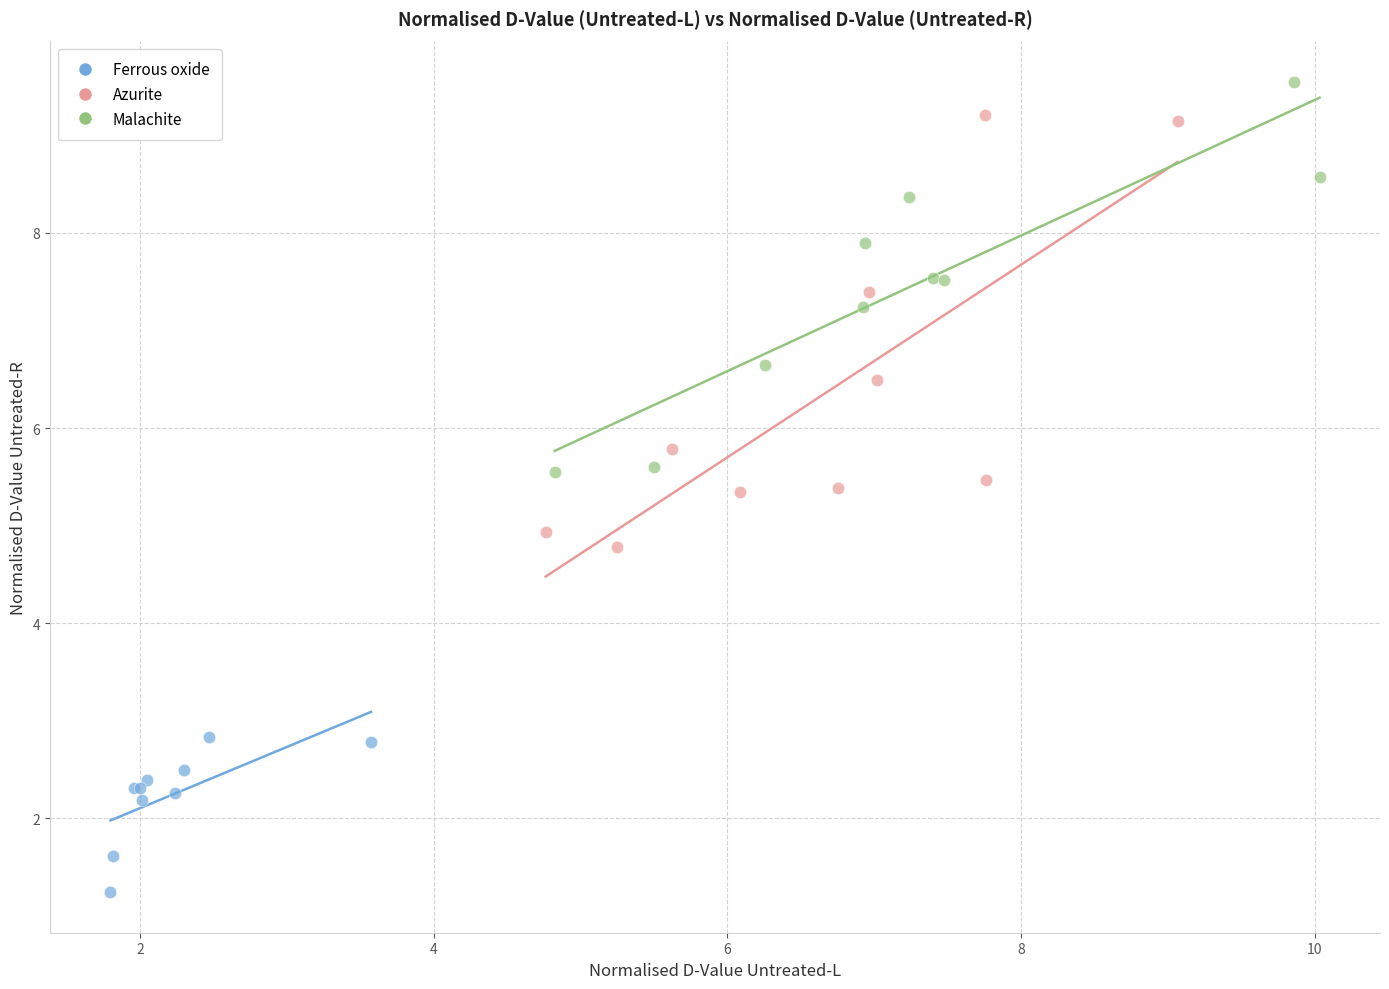

Which series reaches the maximum Y coordinate?

Malachite